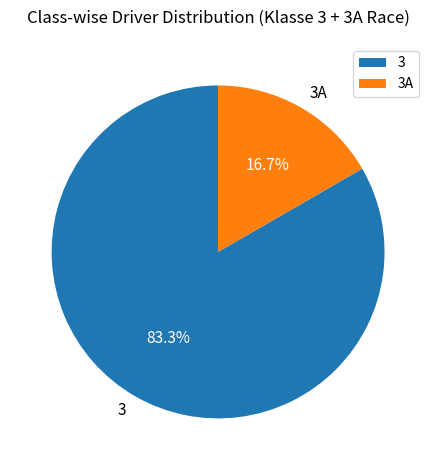

How many slices are in this pie chart?

2